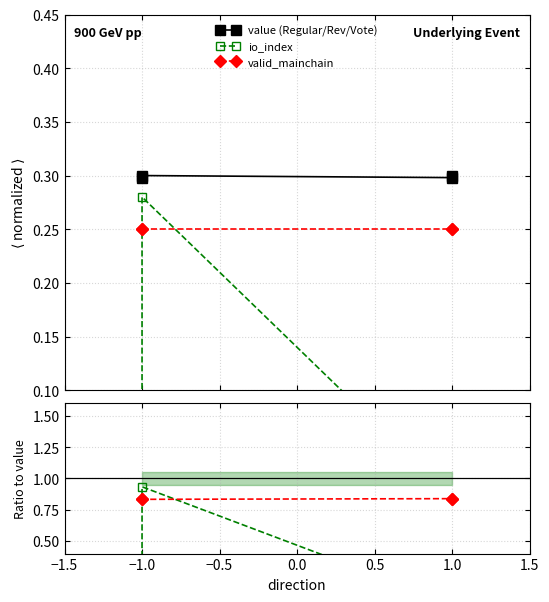

Is it true that valid_mainchain equals 1.2 at 1.0?

False